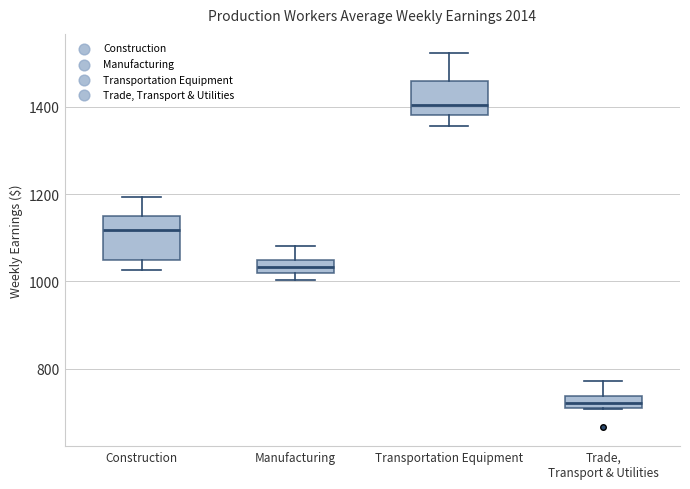

Which box has the highest median line?

Transportation Equipment